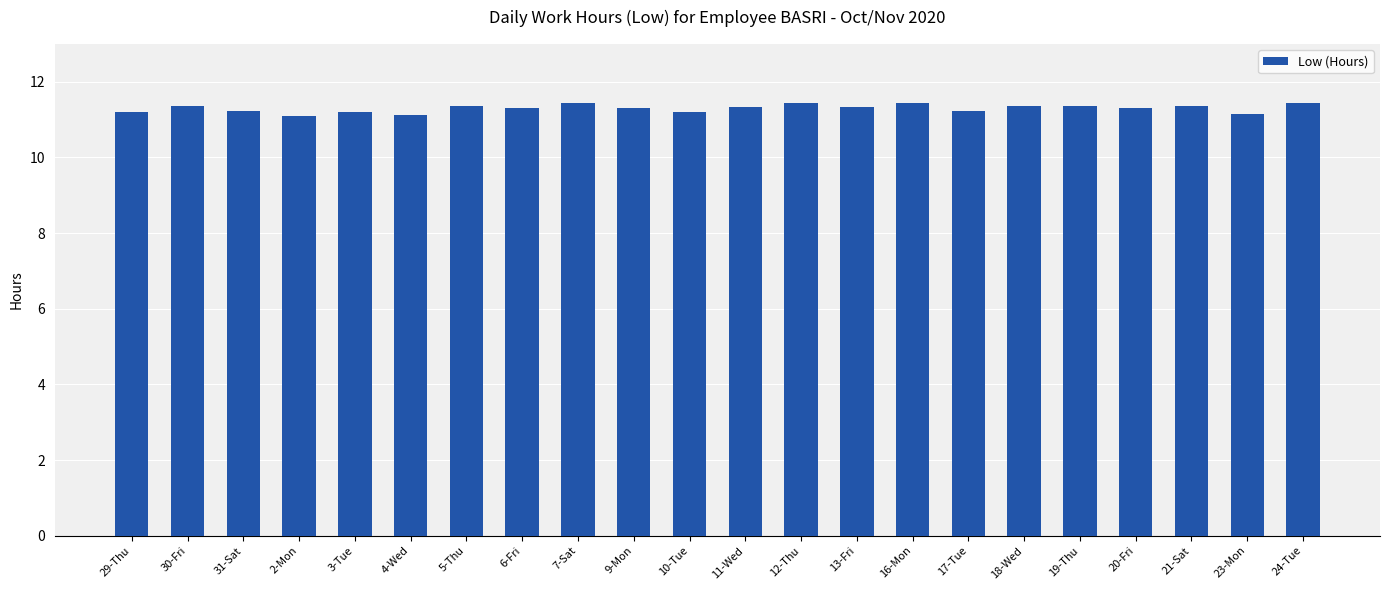

What is the smallest value displayed?

11.1